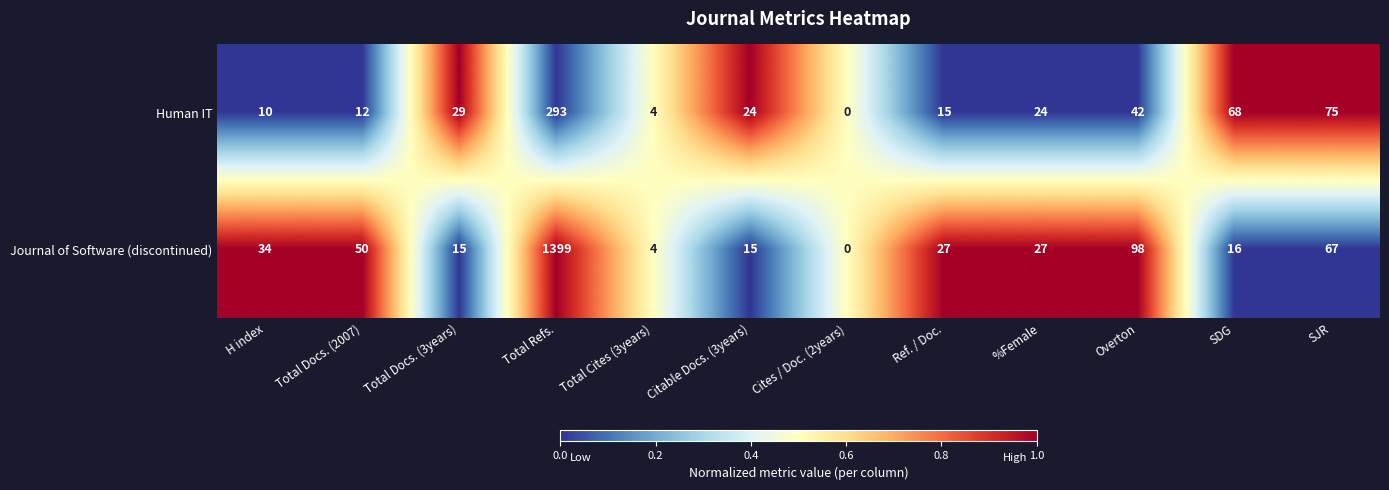

At which category is the sum across all series the highest?

Total Refs.